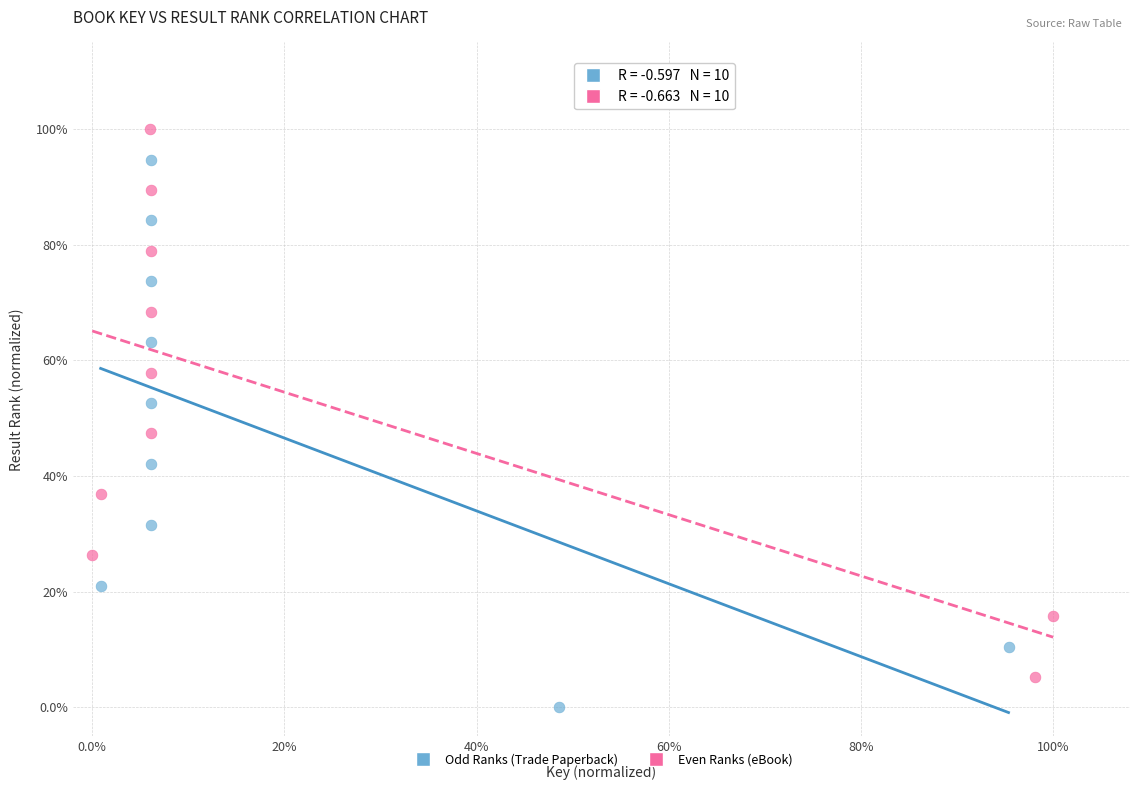

Which series contains the lowest Y value?

Odd Ranks (Trade Paperback)